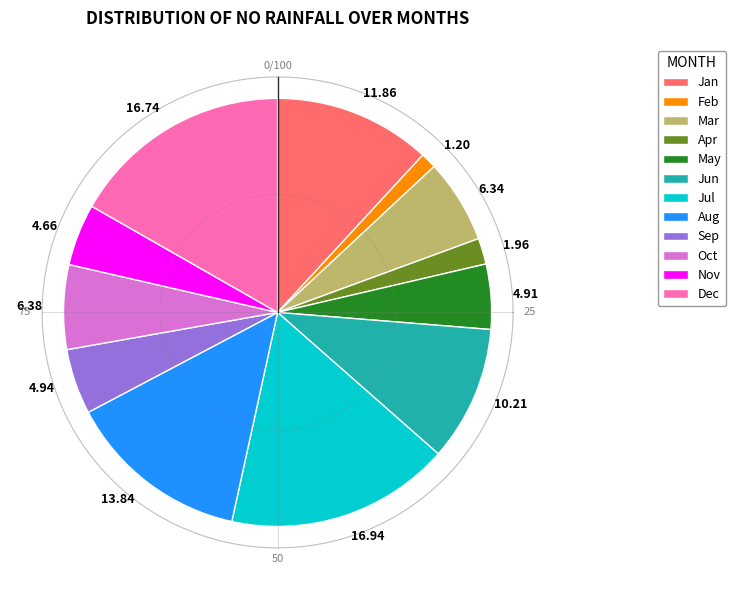

Which has a higher value, Sep or Oct?

Oct